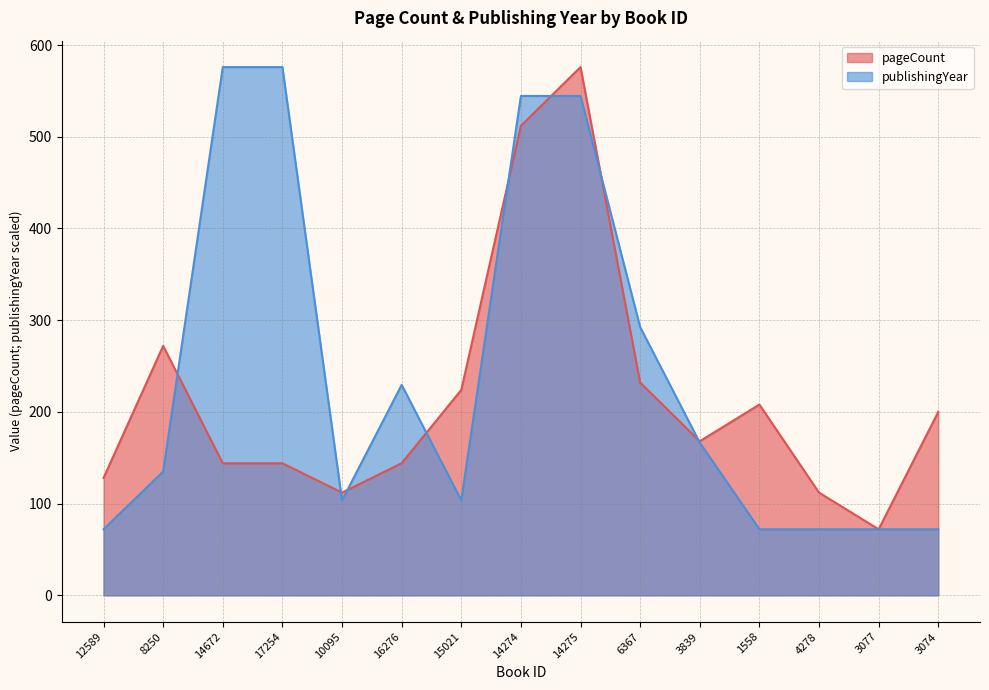

The publishingYear series shows 72.0 at 4278. True or false?

True